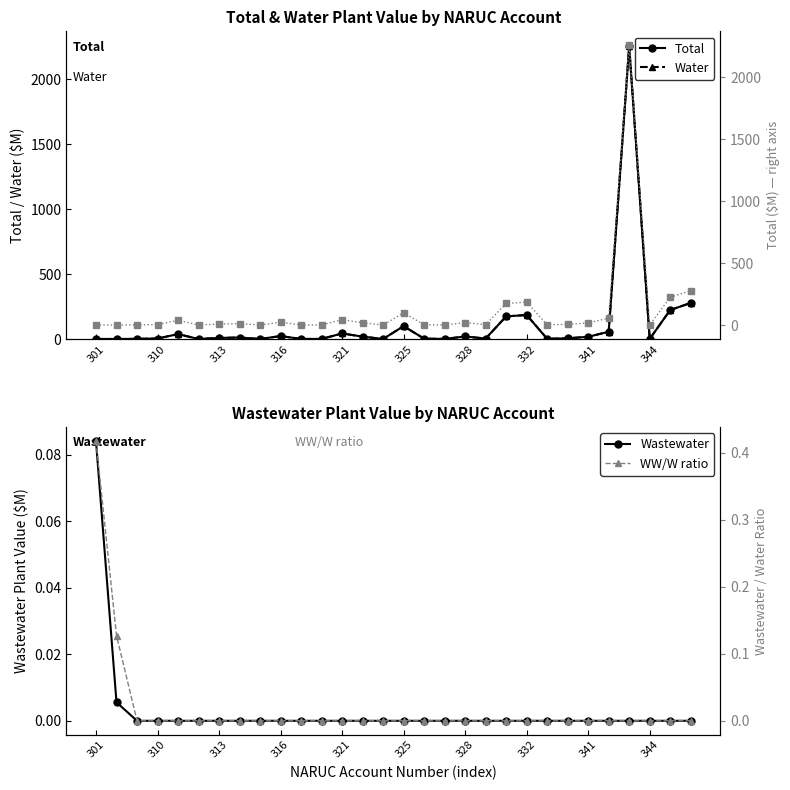

What is the highest value of the Water series?

2256.5